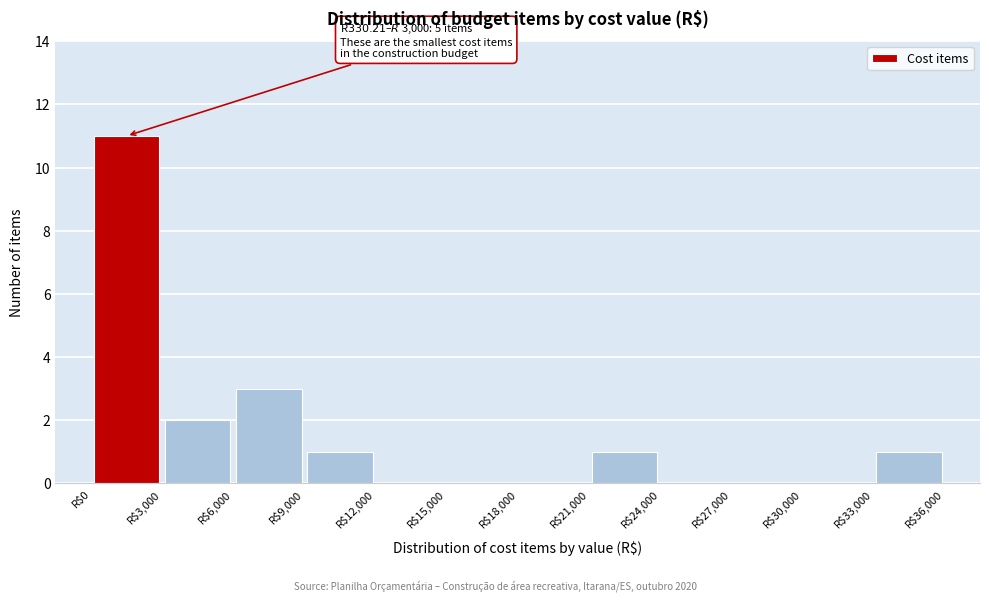

Over which range of the x-axis is the bar tallest?

0 to 3000